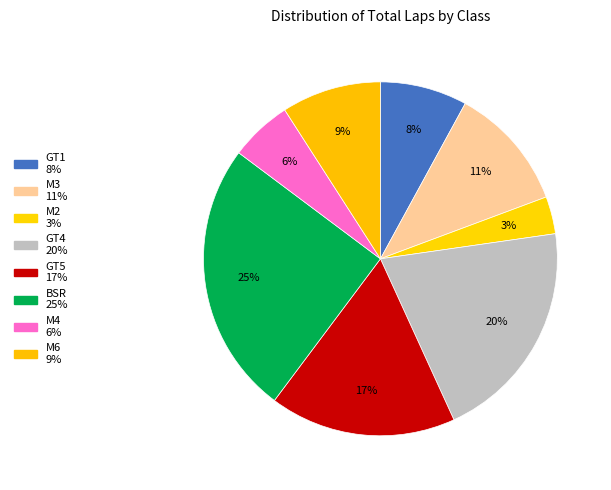

What is the largest slice in the pie chart?

BSR